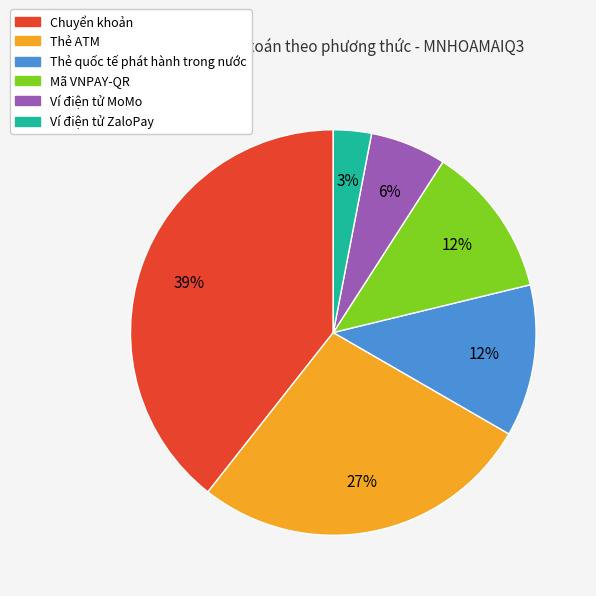

Is it true that Chuyển khoản is 39% of the pie?

True